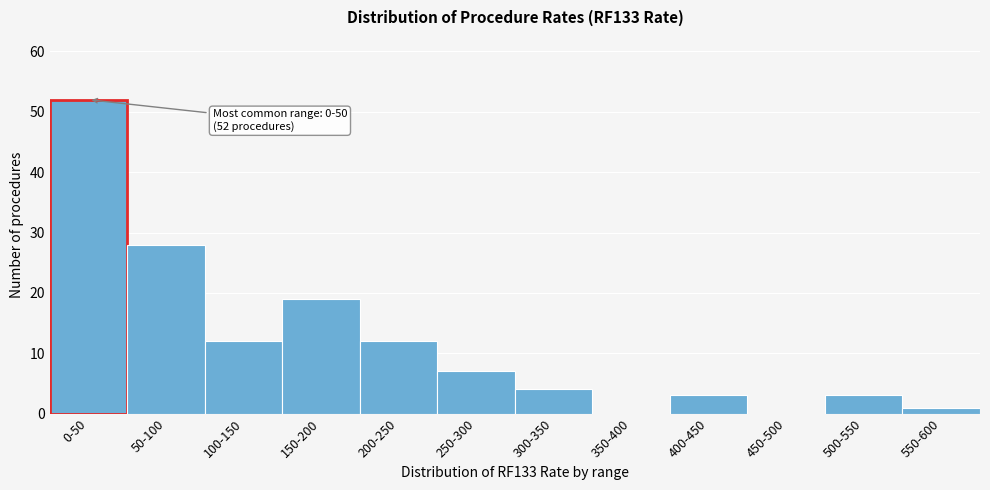

Reading left to right, what are all the values shown in this chart?

0-50=52	50-100=28	100-150=12	150-200=19	200-250=12	250-300=7	300-350=4	350-400=0	400-450=3	450-500=0	500-550=3	550-600=1